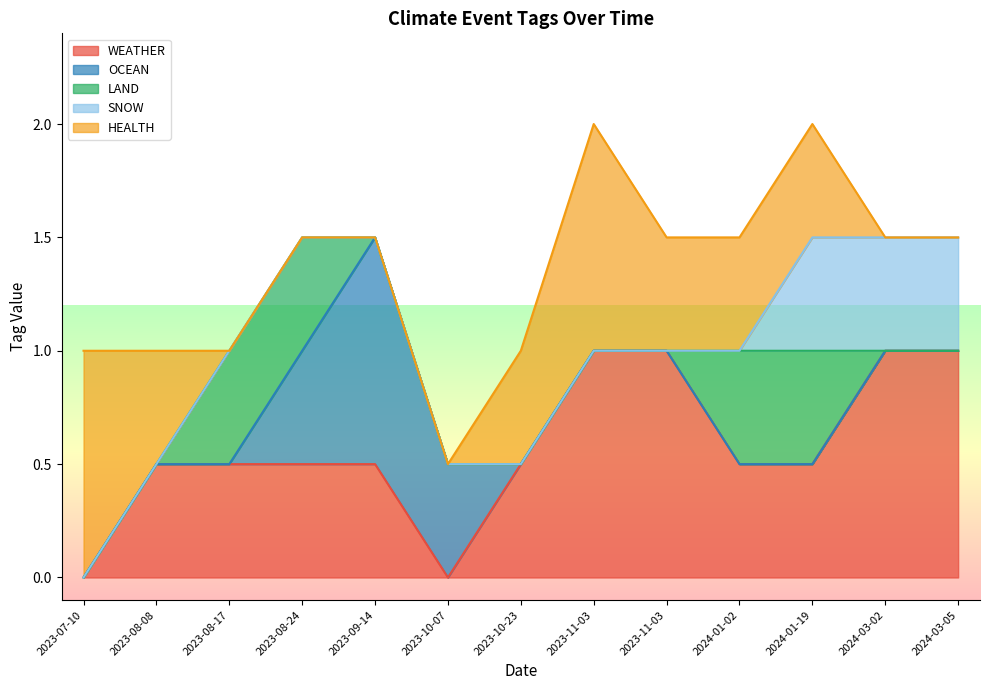

What are all the series names shown in the legend?

WEATHER, OCEAN, LAND, SNOW, HEALTH